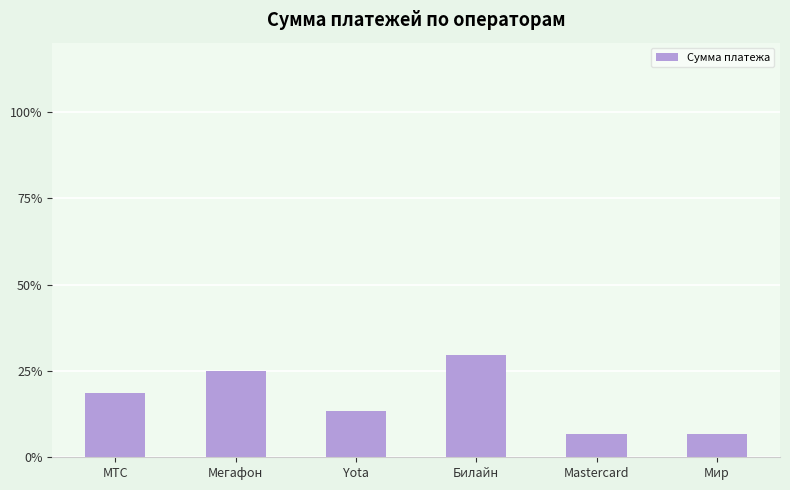

What is the difference between the second highest and minimum values?

18.3